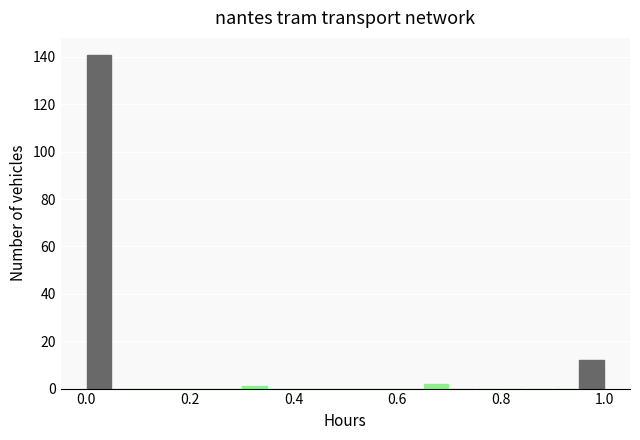

Read against the x-axis, roughly where is the centre of the tallest bar?

0.02